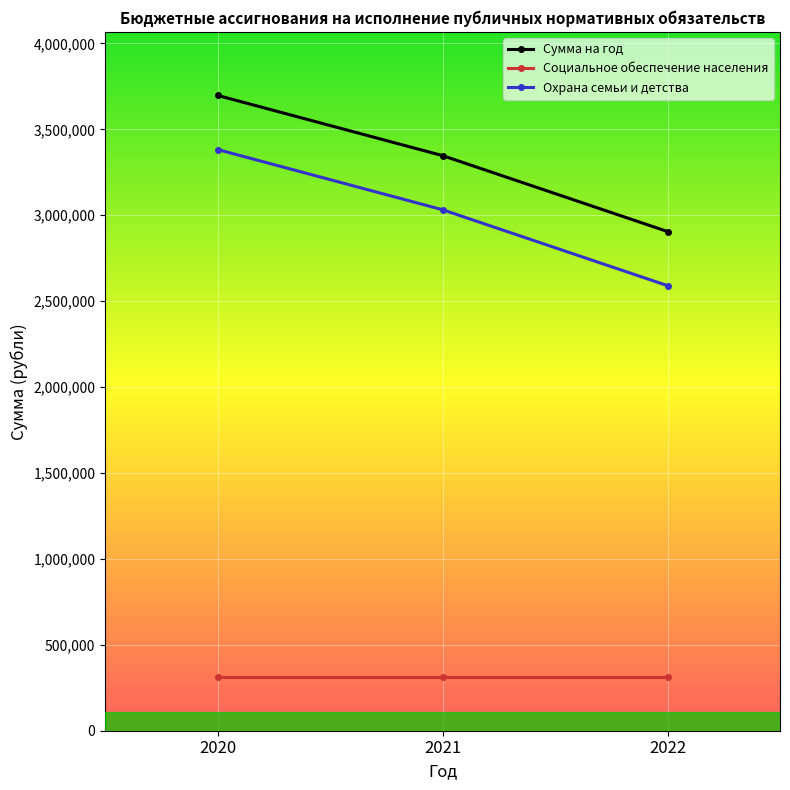

What is the total value across all series at 2021?

6694000